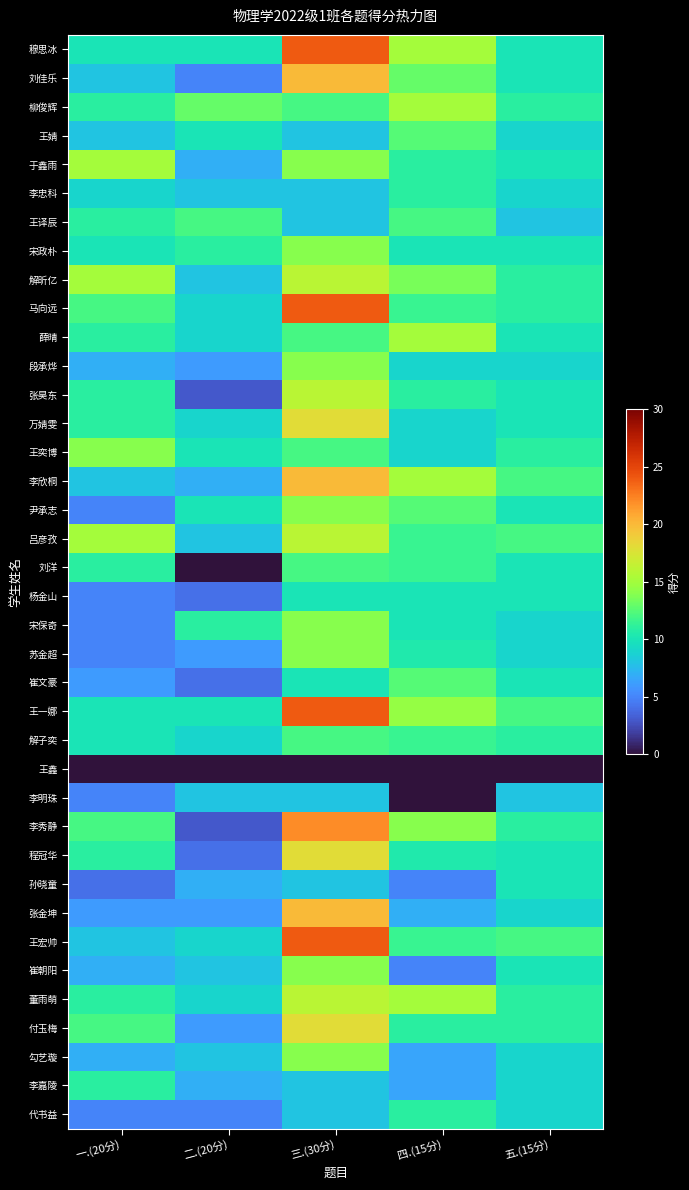

Reading left to right, list all the values displayed in this chart.

穆思冰: 一.(20分)=10.0	二.(20分)=10.0	三.(30分)=24.0	四.(15分)=15.0	五.(15分)=10.0
刘佳乐: 一.(20分)=8.0	二.(20分)=5.0	三.(30分)=20.0	四.(15分)=13.0	五.(15分)=10.0
柳俊辉: 一.(20分)=11.0	二.(20分)=13.0	三.(30分)=12.0	四.(15分)=15.0	五.(15分)=11.0
王婧: 一.(20分)=8.0	二.(20分)=10.0	三.(30分)=8.0	四.(15分)=12.5	五.(15分)=9.0
于鑫雨: 一.(20分)=15.0	二.(20分)=7.0	三.(30分)=14.0	四.(15分)=11.0	五.(15分)=10.0
李忠科: 一.(20分)=9.0	二.(20分)=8.0	三.(30分)=8.0	四.(15分)=11.0	五.(15分)=9.0
王译辰: 一.(20分)=11.0	二.(20分)=12.0	三.(30分)=8.0	四.(15分)=12.0	五.(15分)=8.0
宋政朴: 一.(20分)=10.0	二.(20分)=11.0	三.(30分)=14.0	四.(15分)=10.0	五.(15分)=10.0
解昕亿: 一.(20分)=15.0	二.(20分)=8.0	三.(30分)=16.0	四.(15分)=13.5	五.(15分)=11.0
马向远: 一.(20分)=12.0	二.(20分)=9.0	三.(30分)=24.0	四.(15分)=11.5	五.(15分)=11.0
薛晴: 一.(20分)=11.0	二.(20分)=9.0	三.(30分)=12.0	四.(15分)=15.0	五.(15分)=10.0
段承烨: 一.(20分)=7.0	二.(20分)=6.0	三.(30分)=14.0	四.(15分)=9.0	五.(15分)=9.0
张昊东: 一.(20分)=11.0	二.(20分)=3.0	三.(30分)=16.0	四.(15分)=11.0	五.(15分)=10.0
万婧雯: 一.(20分)=11.0	二.(20分)=9.0	三.(30分)=18.0	四.(15分)=9.0	五.(15分)=10.0
王奕博: 一.(20分)=14.0	二.(20分)=10.0	三.(30分)=12.0	四.(15分)=9.0	五.(15分)=11.0
李欣桐: 一.(20分)=8.0	二.(20分)=7.0	三.(30分)=20.0	四.(15分)=15.0	五.(15分)=12.0
尹承志: 一.(20分)=5.0	二.(20分)=10.0	三.(30分)=14.0	四.(15分)=12.5	五.(15分)=10.0
吕彦孜: 一.(20分)=15.0	二.(20分)=8.0	三.(30分)=16.0	四.(15分)=11.5	五.(15分)=12.0
刘洋: 一.(20分)=11.0	二.(20分)=0.0	三.(30分)=12.0	四.(15分)=11.5	五.(15分)=10.0
杨金山: 一.(20分)=5.0	二.(20分)=4.0	三.(30分)=10.0	四.(15分)=10.0	五.(15分)=10.0
宋保奇: 一.(20分)=5.0	二.(20分)=11.0	三.(30分)=14.0	四.(15分)=10.0	五.(15分)=9.0
苏金超: 一.(20分)=5.0	二.(20分)=6.0	三.(30分)=14.0	四.(15分)=10.5	五.(15分)=9.0
崔文豪: 一.(20分)=6.0	二.(20分)=4.0	三.(30分)=10.0	四.(15分)=12.5	五.(15分)=10.0
王一娜: 一.(20分)=10.0	二.(20分)=10.0	三.(30分)=24.0	四.(15分)=14.5	五.(15分)=12.0
解子奕: 一.(20分)=10.0	二.(20分)=9.0	三.(30分)=12.0	四.(15分)=11.5	五.(15分)=11.0
王鑫: 一.(20分)=0.0	二.(20分)=0.0	三.(30分)=0.0	四.(15分)=0.0	五.(15分)=0.0
李明珠: 一.(20分)=5.0	二.(20分)=8.0	三.(30分)=8.0	四.(15分)=0.0	五.(15分)=8.0
李秀静: 一.(20分)=12.0	二.(20分)=3.0	三.(30分)=22.0	四.(15分)=14.0	五.(15分)=11.0
程冠华: 一.(20分)=11.0	二.(20分)=4.0	三.(30分)=18.0	四.(15分)=10.5	五.(15分)=10.0
孙晓童: 一.(20分)=4.0	二.(20分)=7.0	三.(30分)=8.0	四.(15分)=5.0	五.(15分)=10.0
张金坤: 一.(20分)=6.0	二.(20分)=6.0	三.(30分)=20.0	四.(15分)=7.0	五.(15分)=9.0
王宏帅: 一.(20分)=8.0	二.(20分)=9.0	三.(30分)=24.0	四.(15分)=11.5	五.(15分)=12.0
崔朝阳: 一.(20分)=7.0	二.(20分)=8.0	三.(30分)=14.0	四.(15分)=5.0	五.(15分)=10.0
董雨萌: 一.(20分)=11.0	二.(20分)=9.0	三.(30分)=16.0	四.(15分)=15.0	五.(15分)=11.0
付玉梅: 一.(20分)=12.0	二.(20分)=6.0	三.(30分)=18.0	四.(15分)=11.0	五.(15分)=11.0
勾艺璇: 一.(20分)=7.0	二.(20分)=8.0	三.(30分)=14.0	四.(15分)=6.5	五.(15分)=9.0
李嘉陵: 一.(20分)=11.0	二.(20分)=7.0	三.(30分)=8.0	四.(15分)=6.5	五.(15分)=9.0
代书益: 一.(20分)=5.0	二.(20分)=5.0	三.(30分)=8.0	四.(15分)=11.0	五.(15分)=9.0